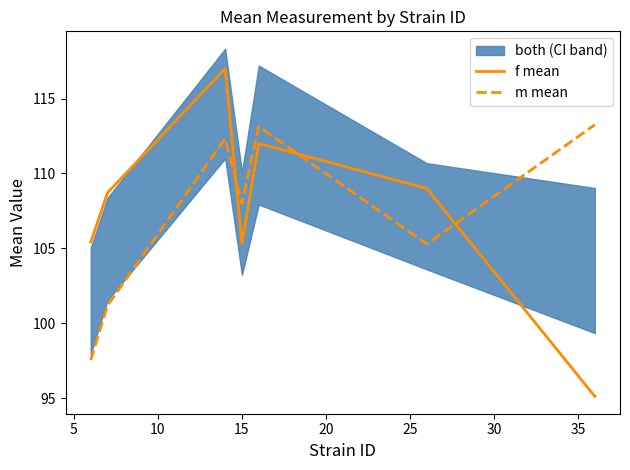

What is the lowest value of the m mean series?

97.5